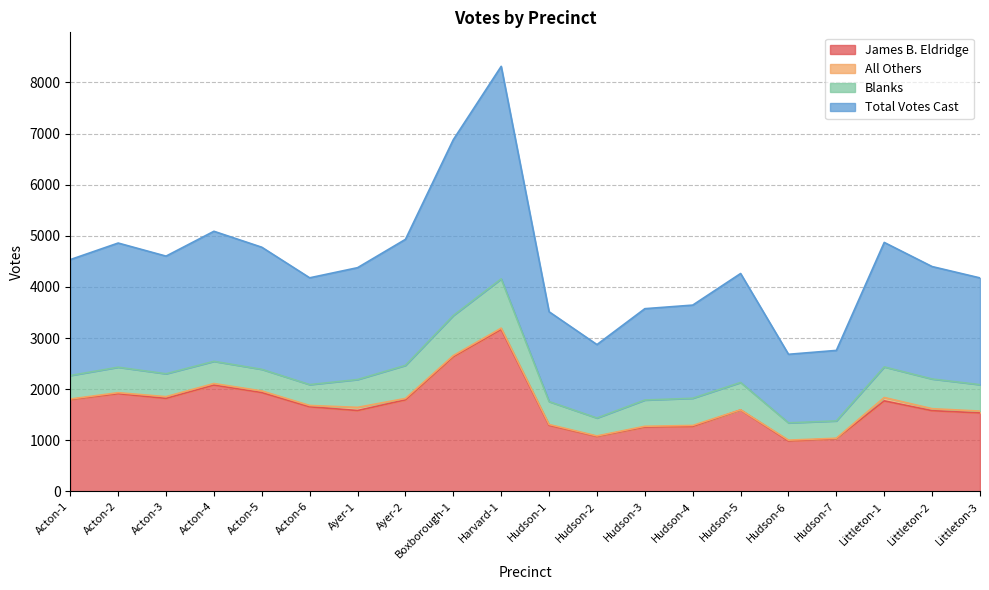

Which series has the largest total across all categories?

Total Votes Cast